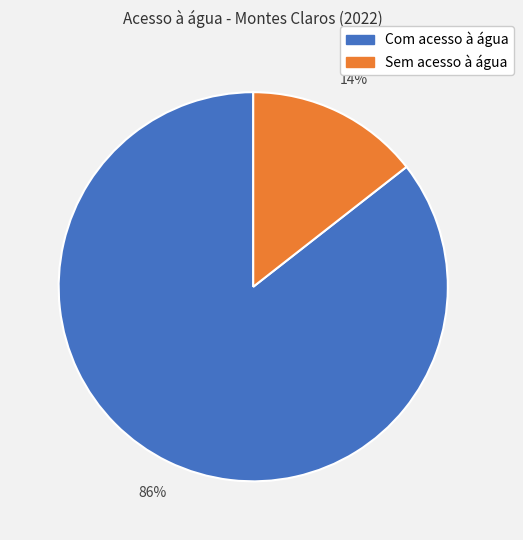

How many slices are in this pie chart?

2